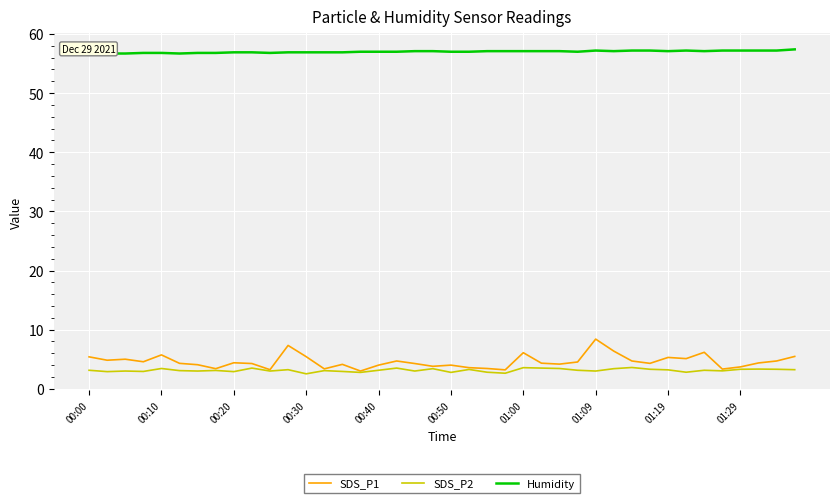

What is the minimum value for SDS_P2?

2.5